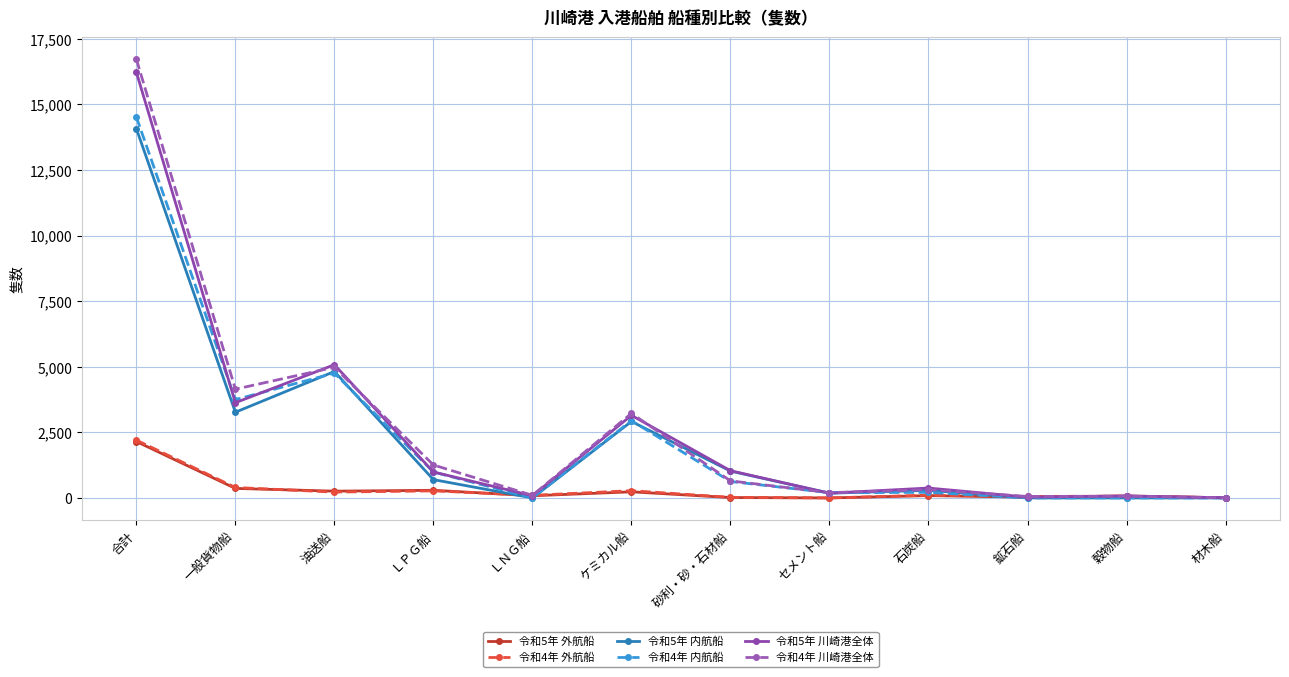

At how many categories does at least one series exceed 4458?

2